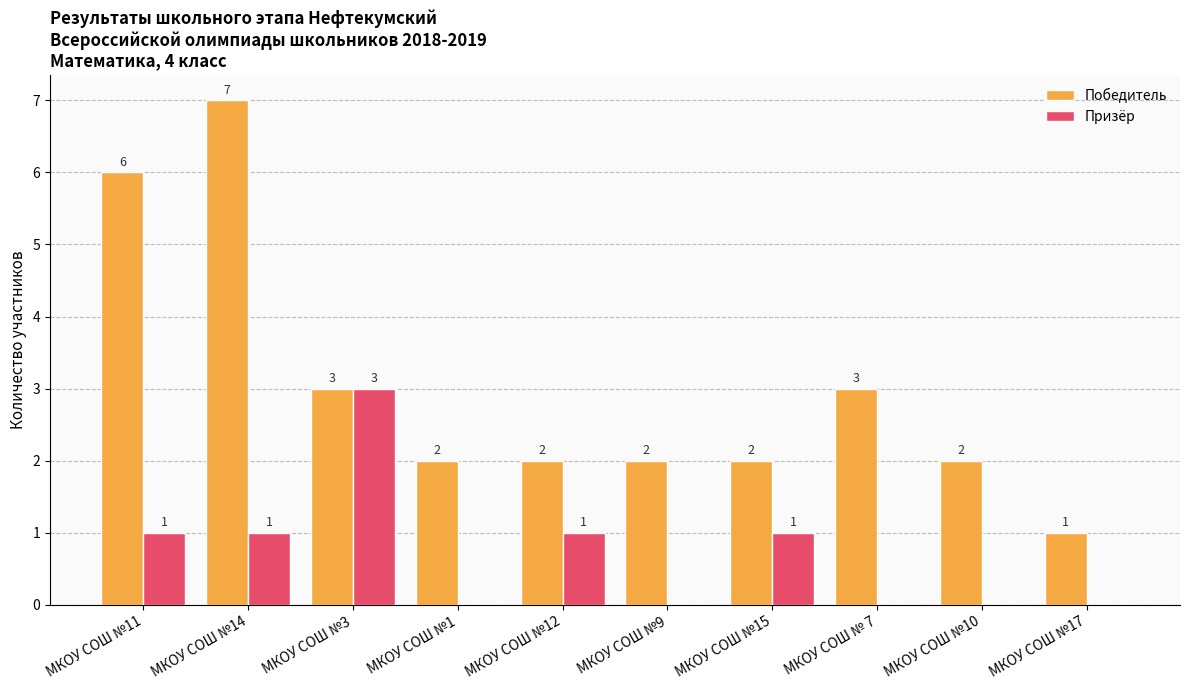

Which series has the widest spread of values?

Победитель